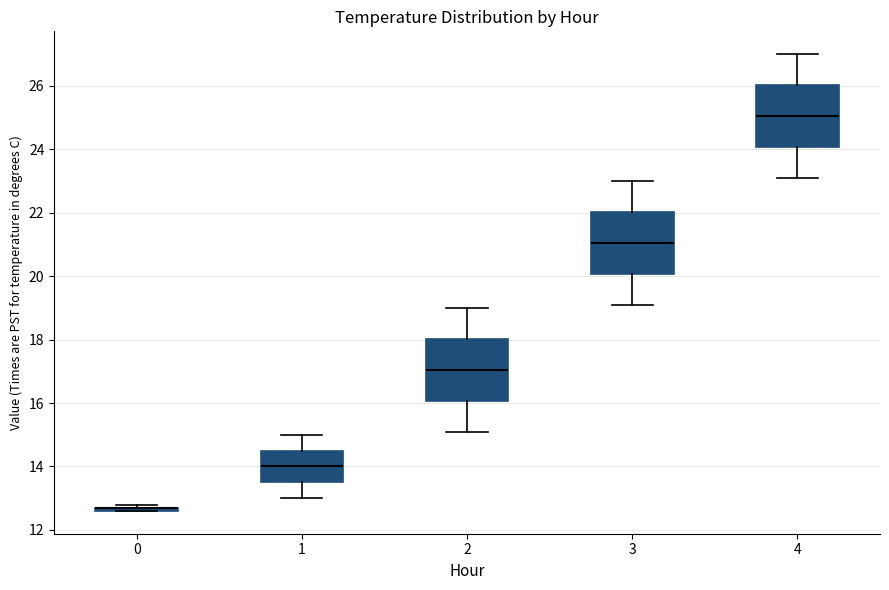

Where does the lower whisker of the box at x = 2 end on the y-axis? The values are not printed on the chart, so give them approximately, as read against the axis.

15.2